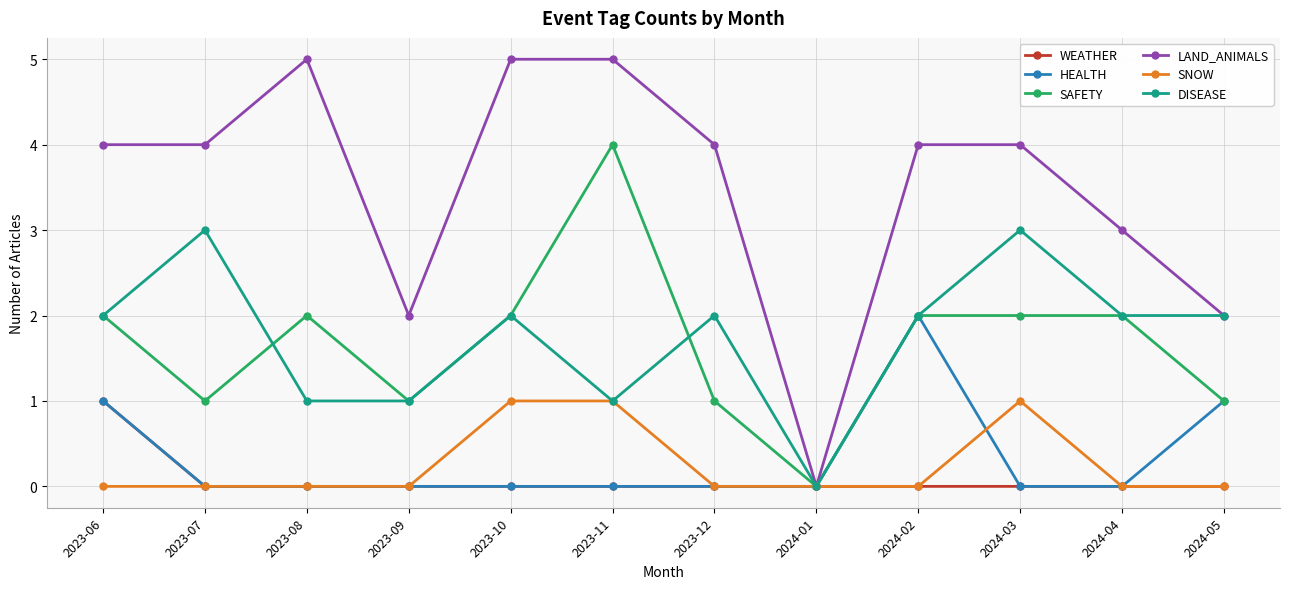

Is this an area chart (filled region under the line)?

No